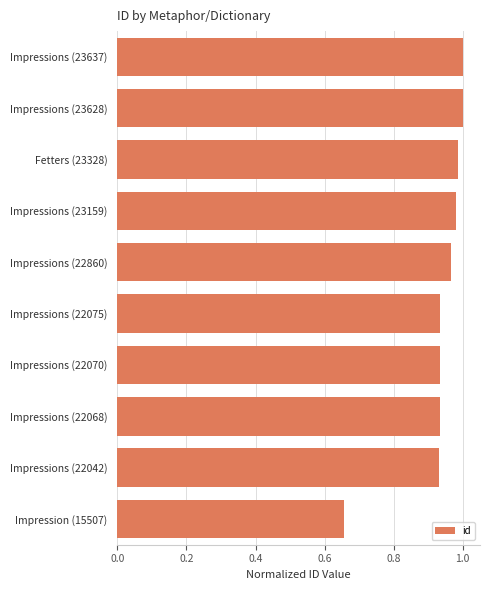

Between Impressions (22068) and Impression (15507), which is larger?

Impressions (22068)